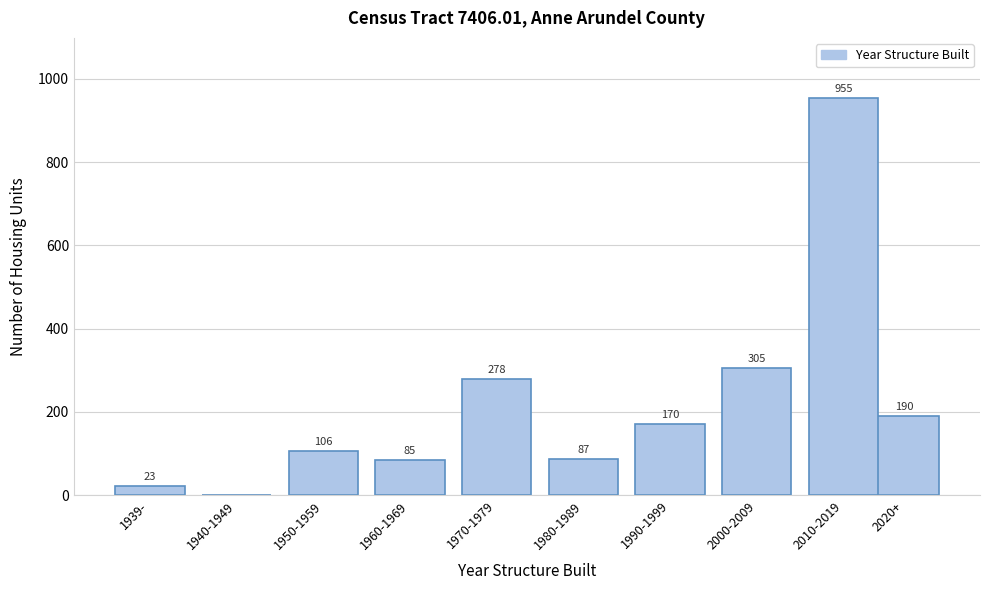

Reading left to right, extract all data points from this chart.

1939-=23	1940-1949=0	1950-1959=106	1960-1969=85	1970-1979=278	1980-1989=87	1990-1999=170	2000-2009=305	2010-2019=955	2020+=190